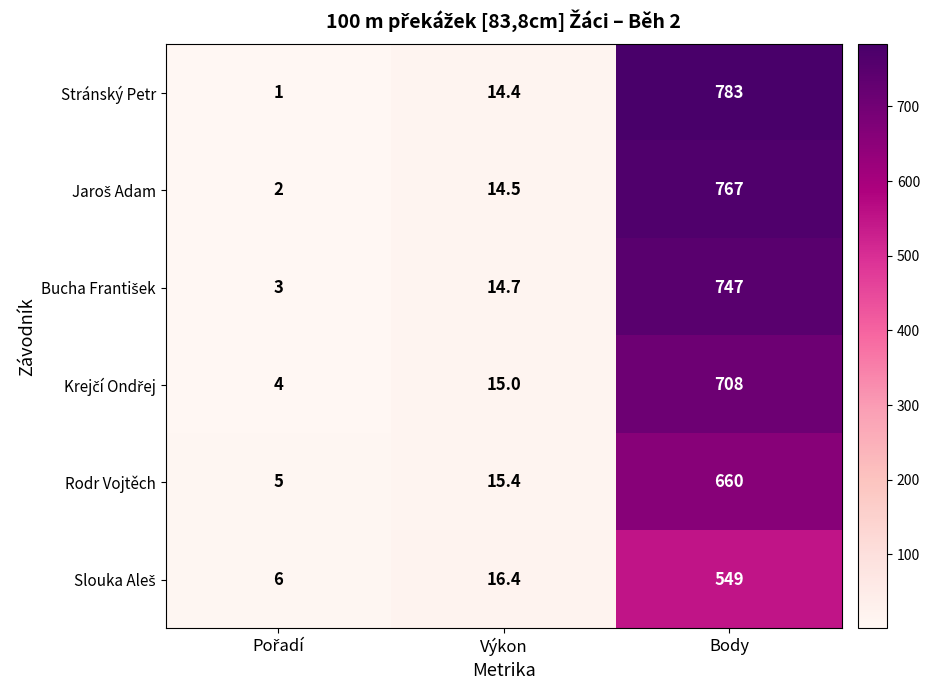

What is the spread (max minus min) of values at Výkon?

2.0